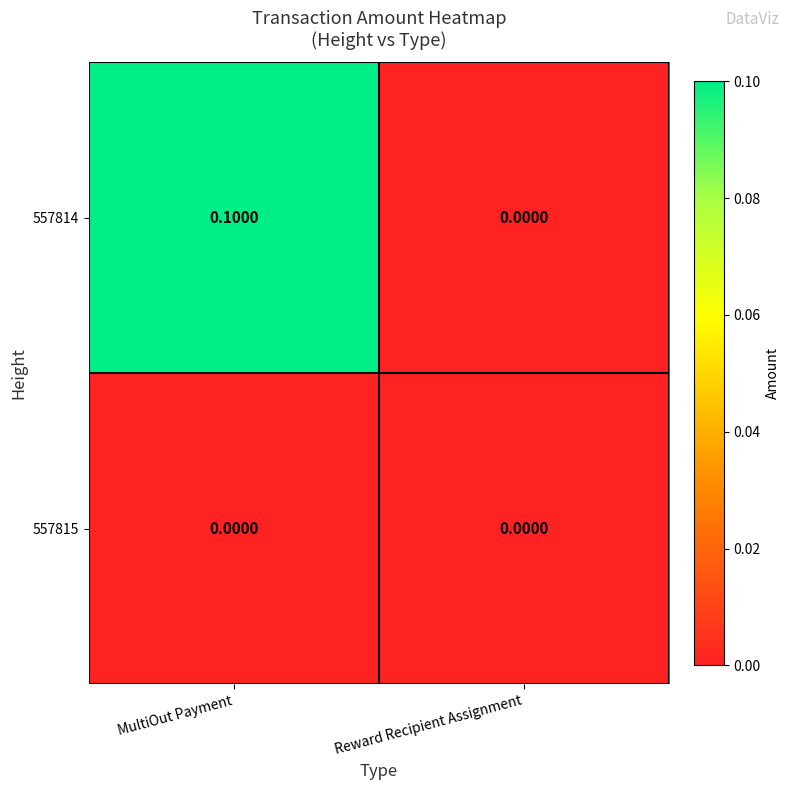

Which series changed the most between MultiOut Payment and Reward Recipient Assignment?

557814